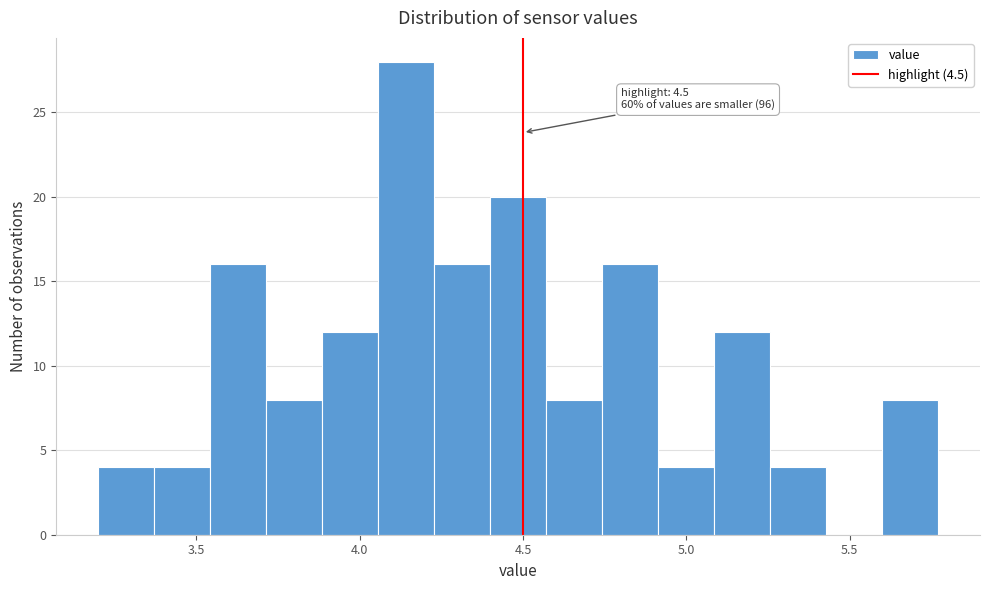

Around what value on the x-axis is the tallest bar? Give the approximate position of its centre, as read against the axis.

4.15